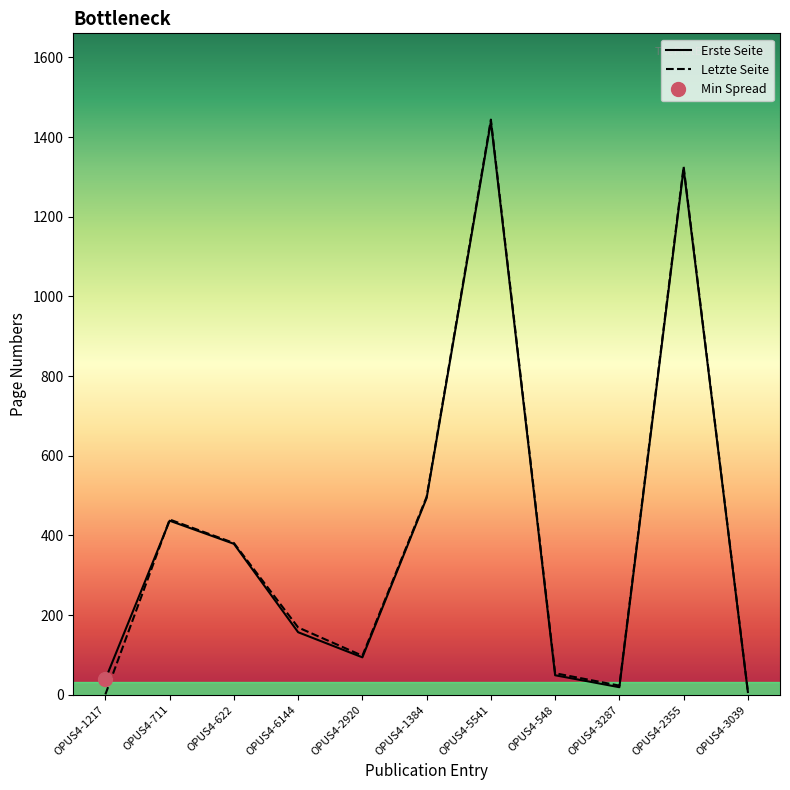

Where is the first local maximum for Letzte Seite?

OPUS4-711